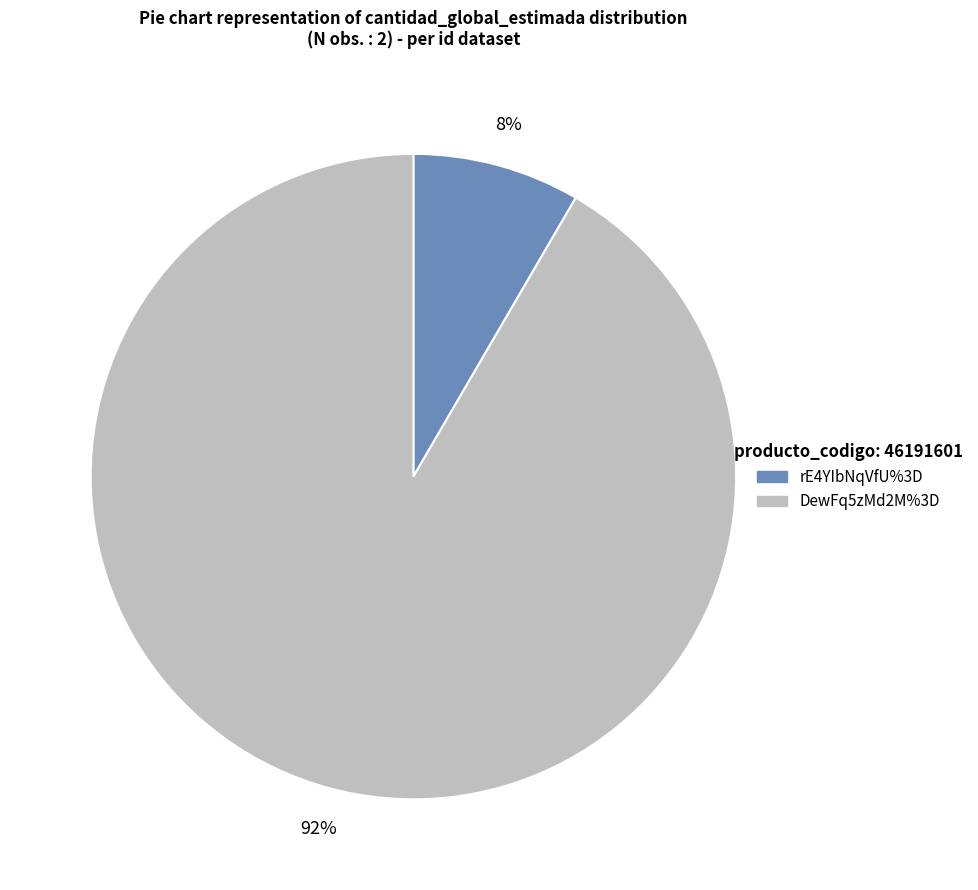

Combined, do rE4YIbNqVfU%3D and DewFq5zMd2M%3D account for over 50%?

Yes